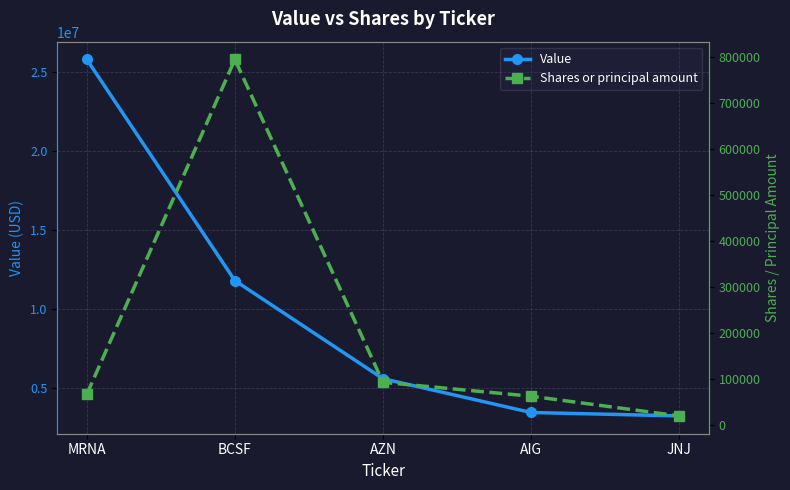

What is the average value of the Value series?

9967800